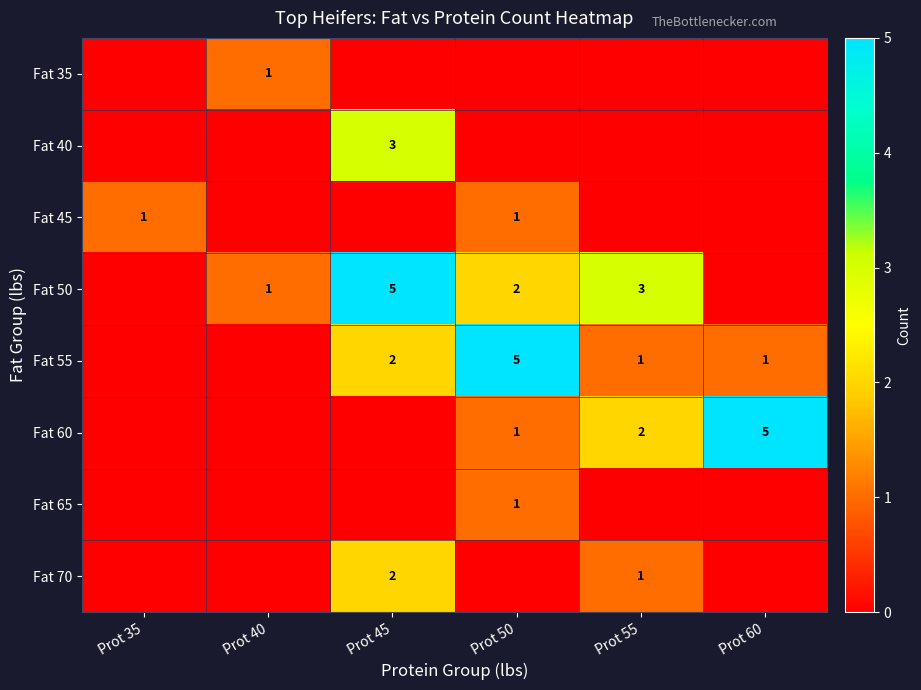

The value of Fat 60 at Prot 55 is 3. True or false?

False